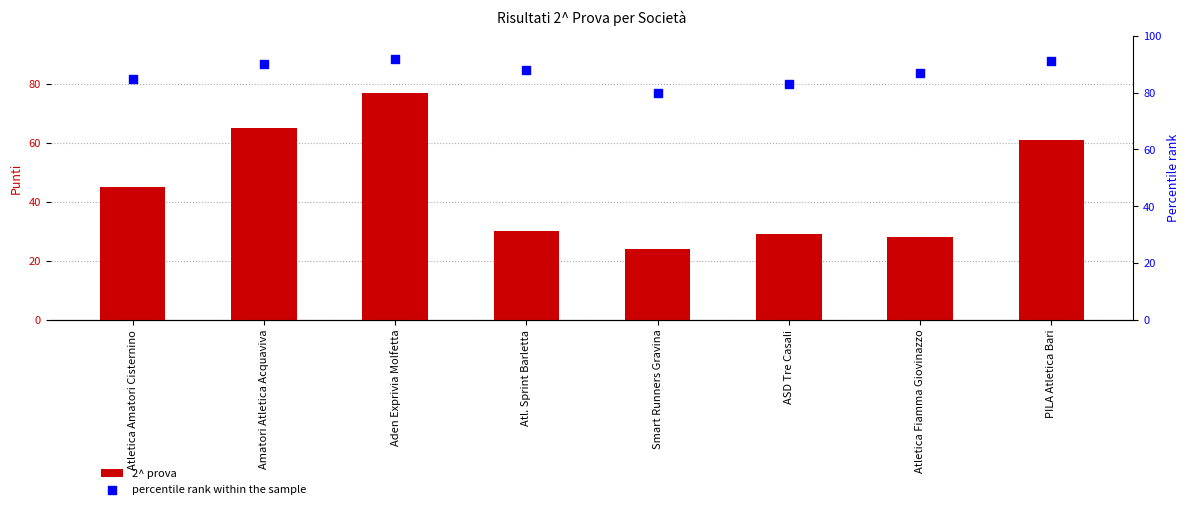

At which category is the sum across all series the highest?

Aden Exprivia Molfetta